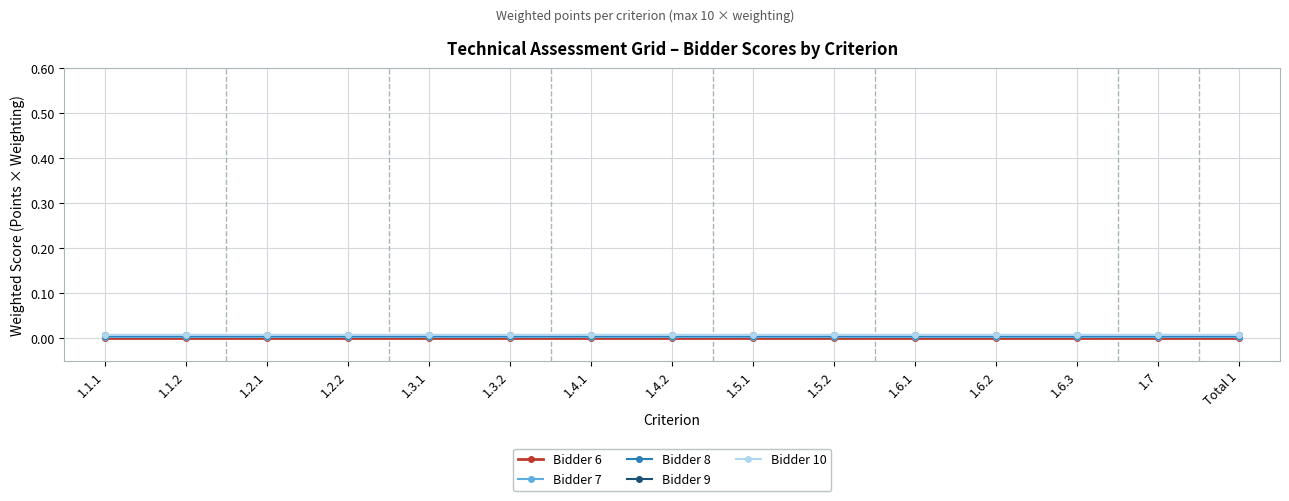

What are all the series names shown in the legend?

Bidder 6, Bidder 7, Bidder 8, Bidder 9, Bidder 10